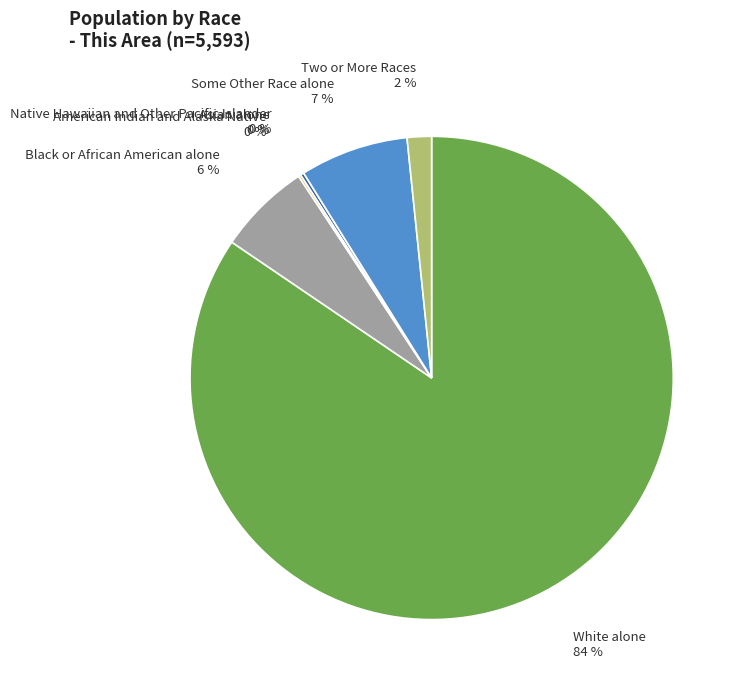

True or false: Some Other Race alone accounts for 20% of the total.

False